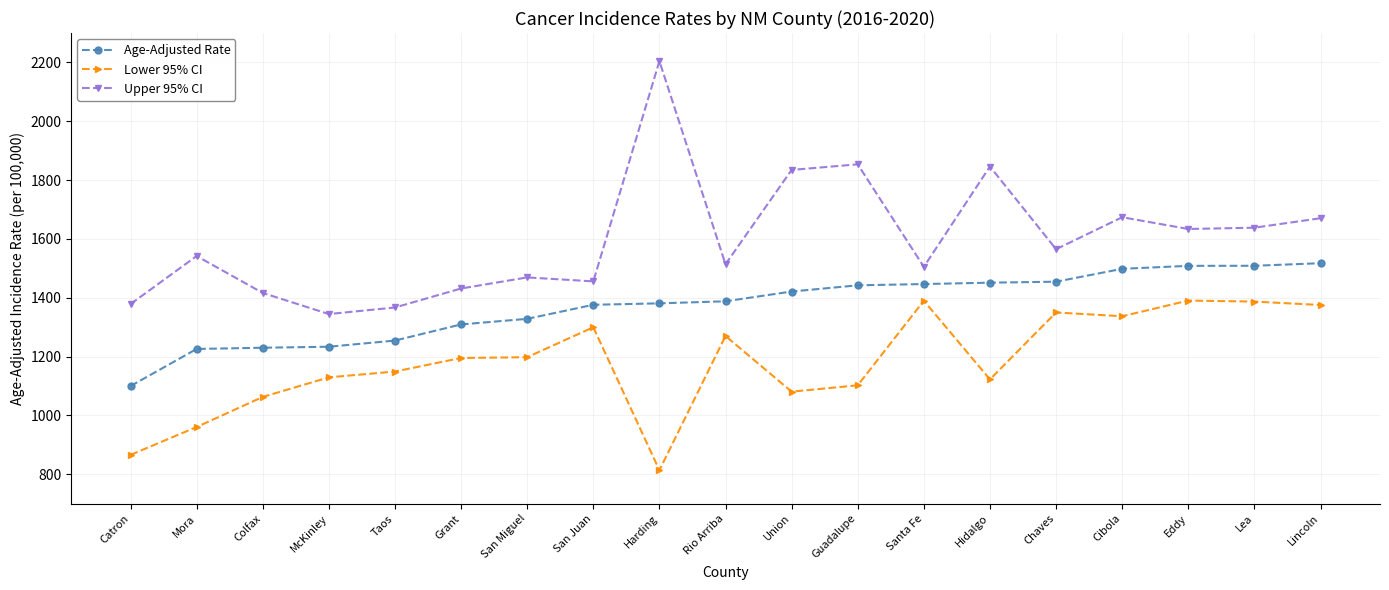

What position from the right is Harding?

11